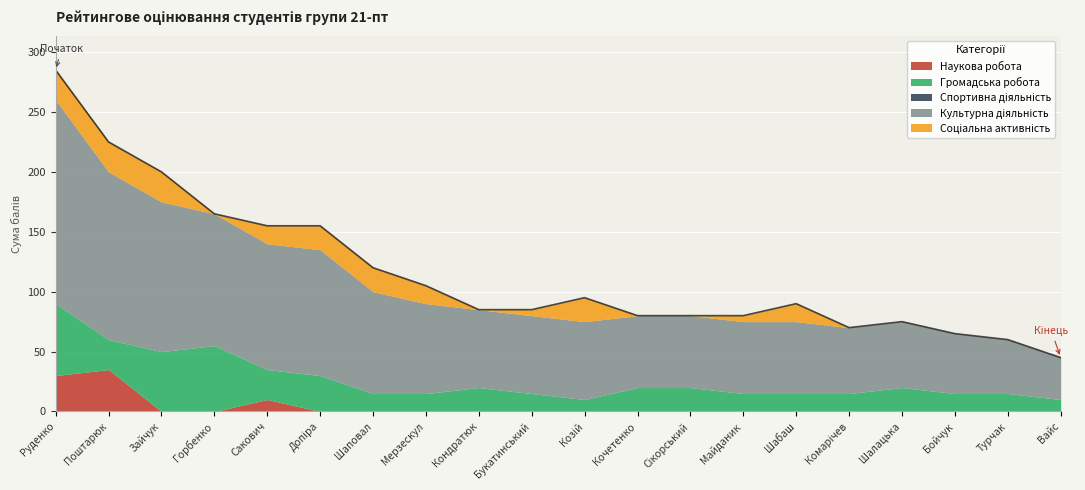

At which category is the sum across all series the highest?

Руденко